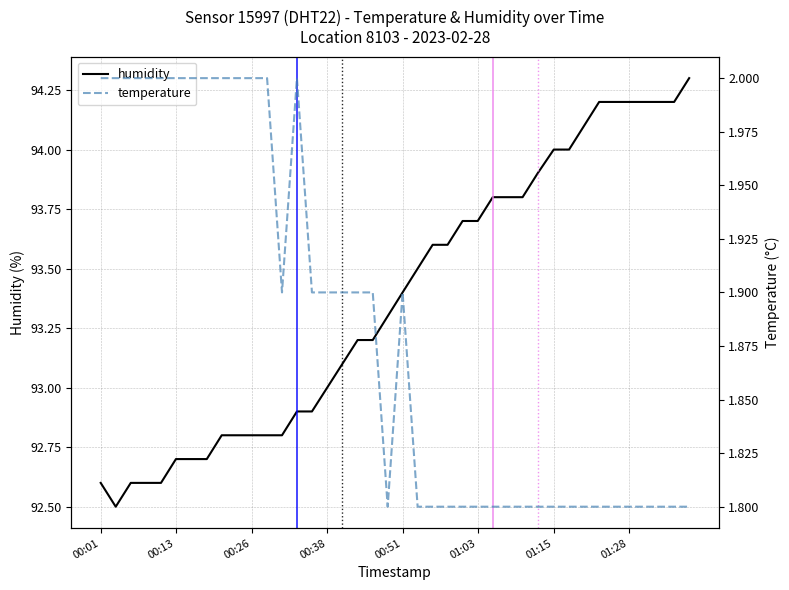

Where is humidity nearest to the value 93?

00:38